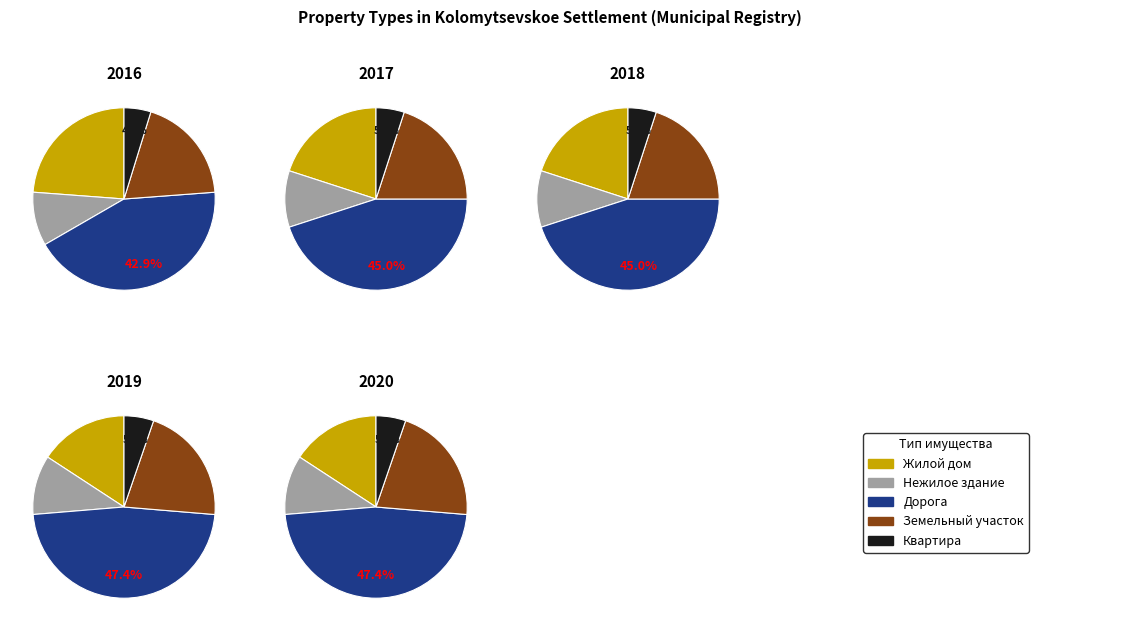

Do Дорога and Нежилое здание together represent more than half of the pie?

Yes